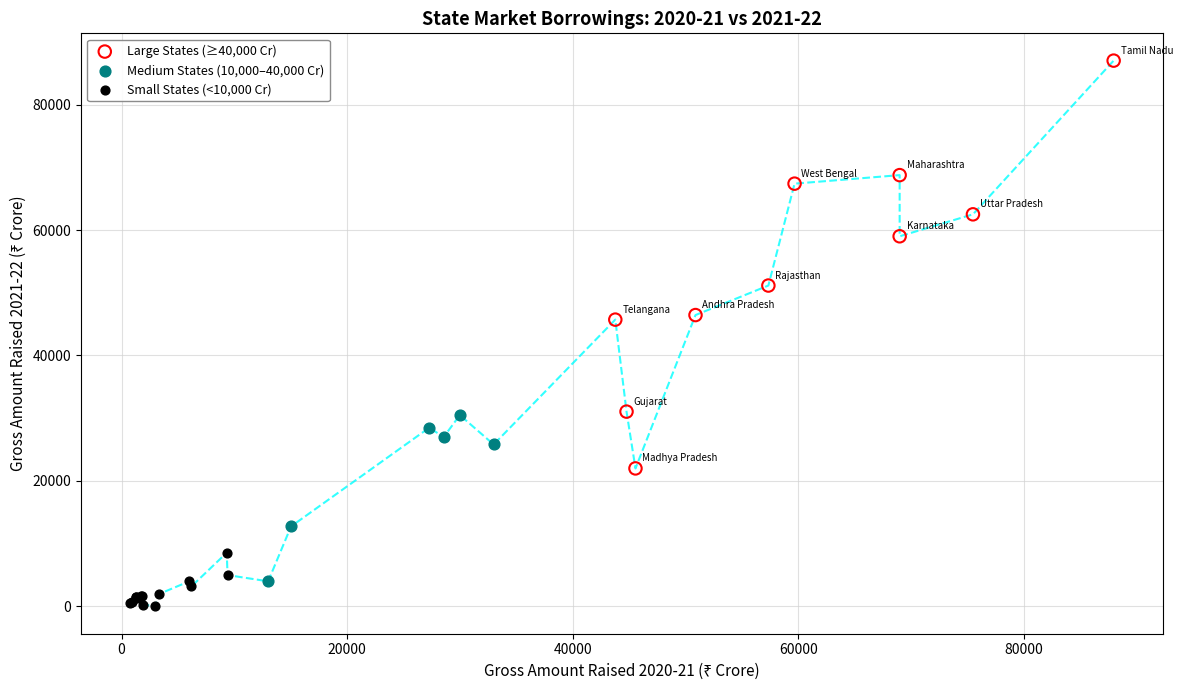

Which series has the largest Y range (max minus min)?

Large States (≥40,000 Cr)